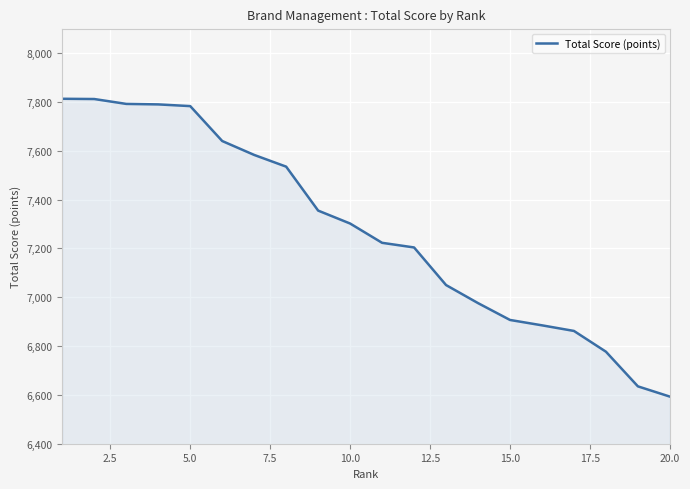

What is the maximum value shown in the chart?

7813